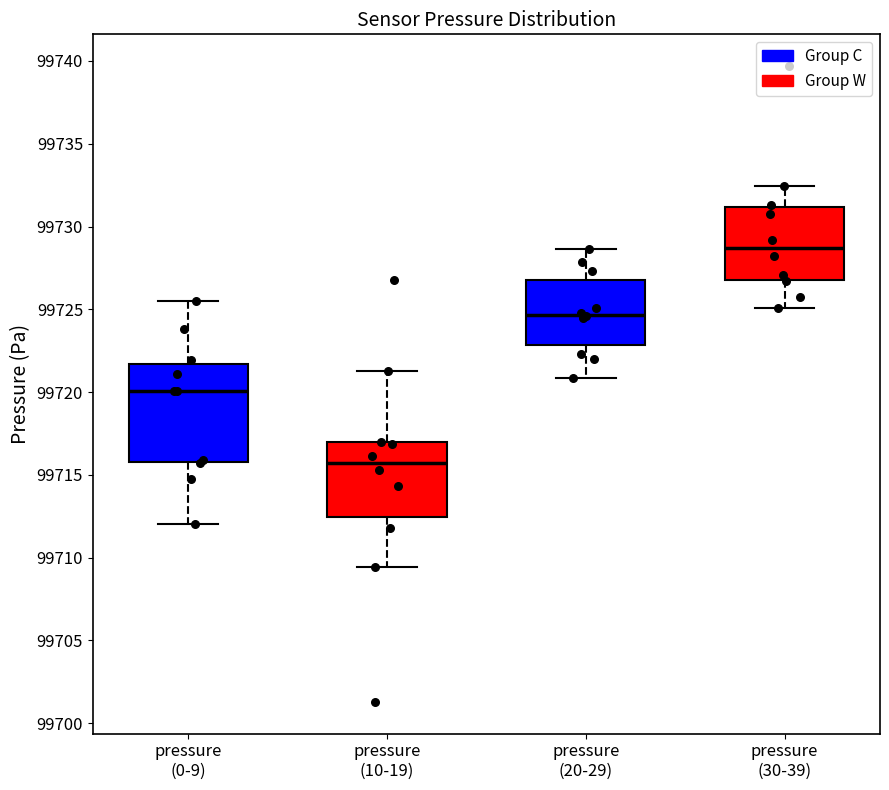

Where does the median line of the box for pressure (20-29) sit on the y-axis? The values are not printed on the chart, so give them approximately, as read against the axis.

99724.5